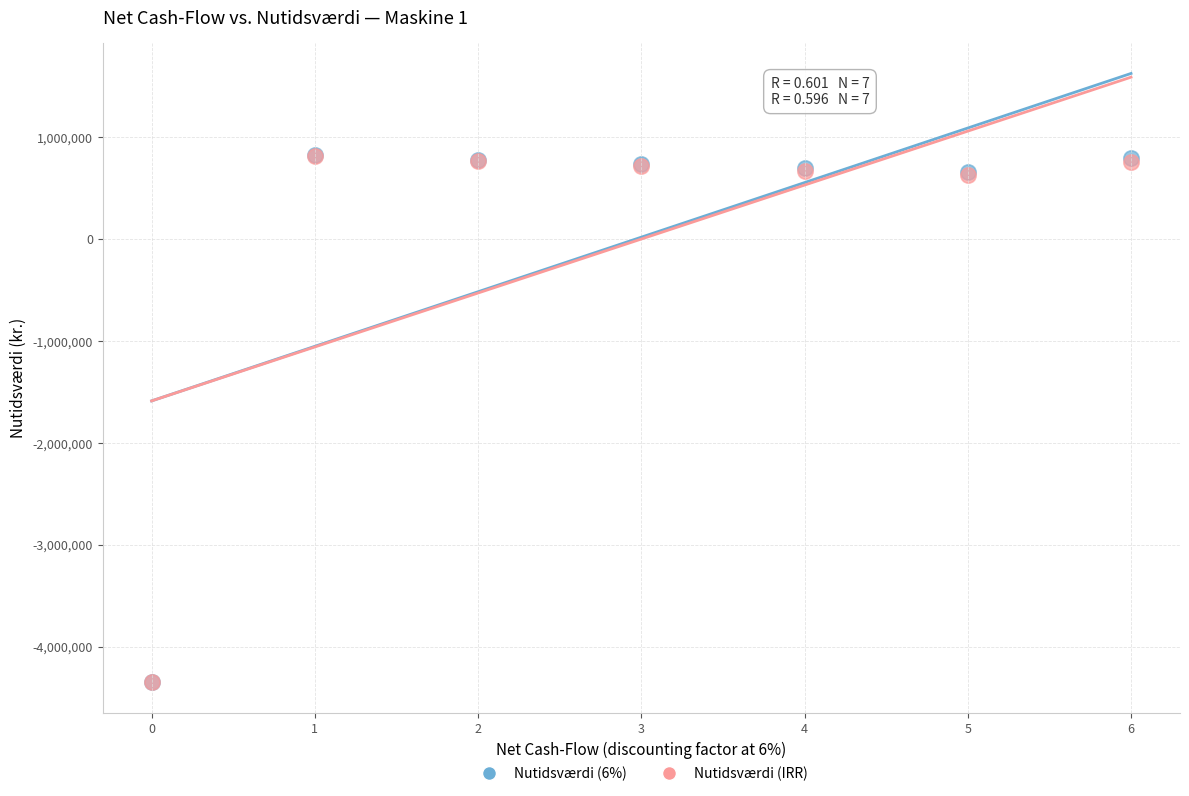

Which series has the widest spread of Y values?

Nutidsværdi (6%)